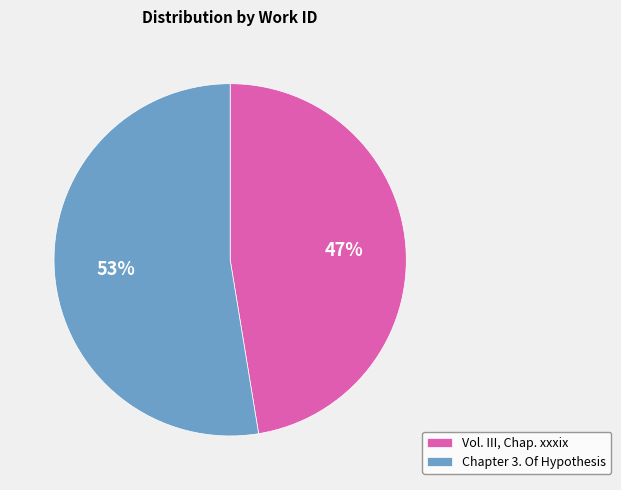

True or false: Chapter 3. Of Hypothesis accounts for 60% of the total.

False